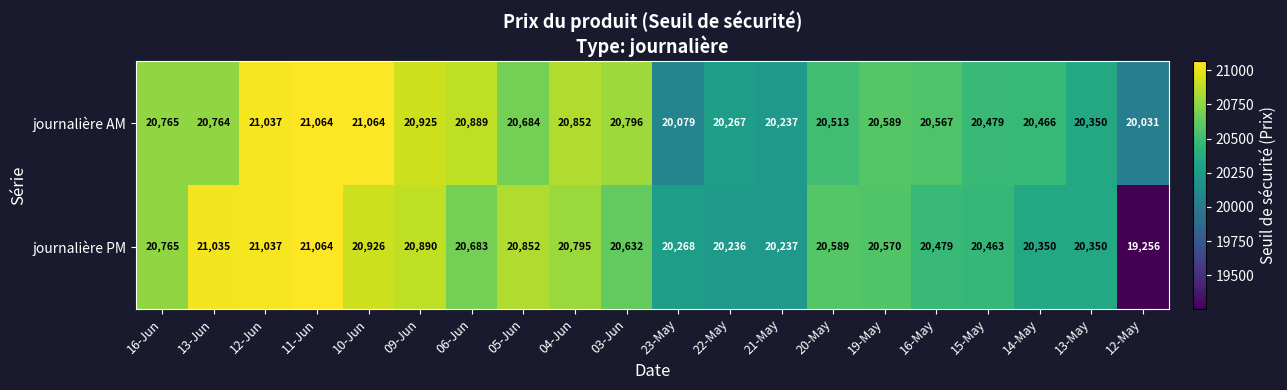

Which series has the largest range (max minus min)?

journalière PM